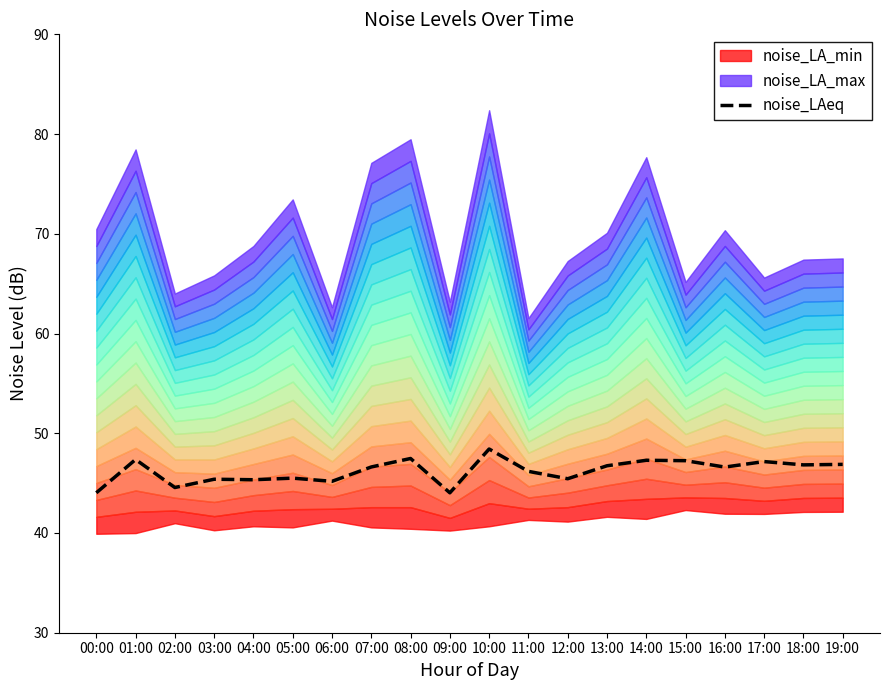

True or false: the data has more than 1 interior local peaks.

True